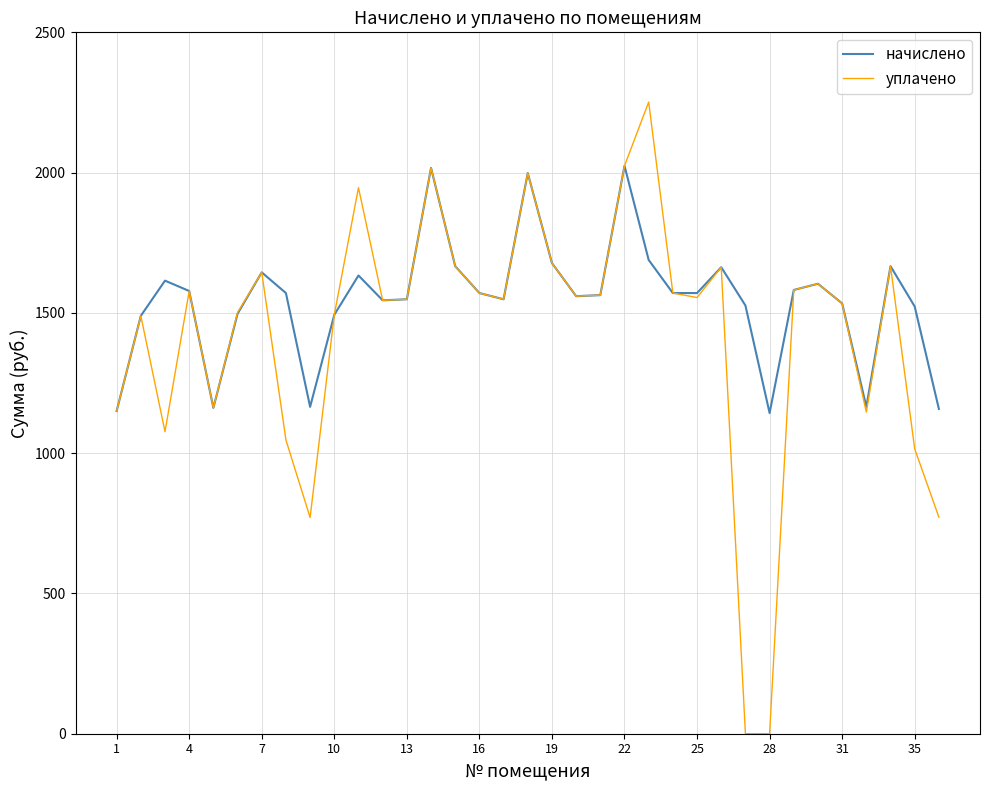

Rank the series by their average value, from highest to lowest.

начислено, уплачено